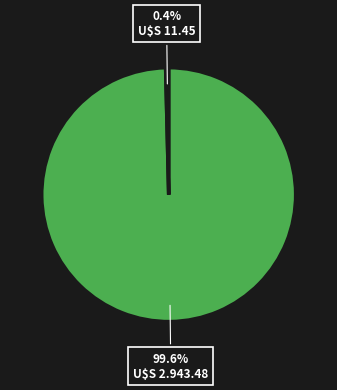

To the nearest percent, what is the average slice percentage?

50%